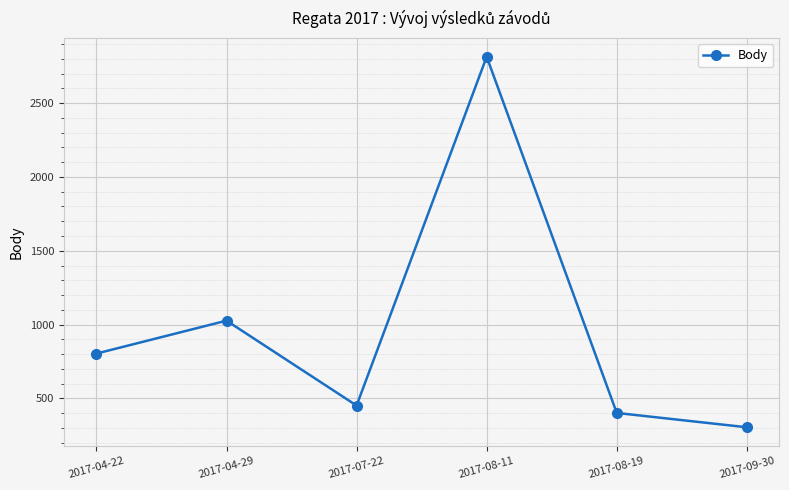

Which category has the highest value across all series?

2017-08-11